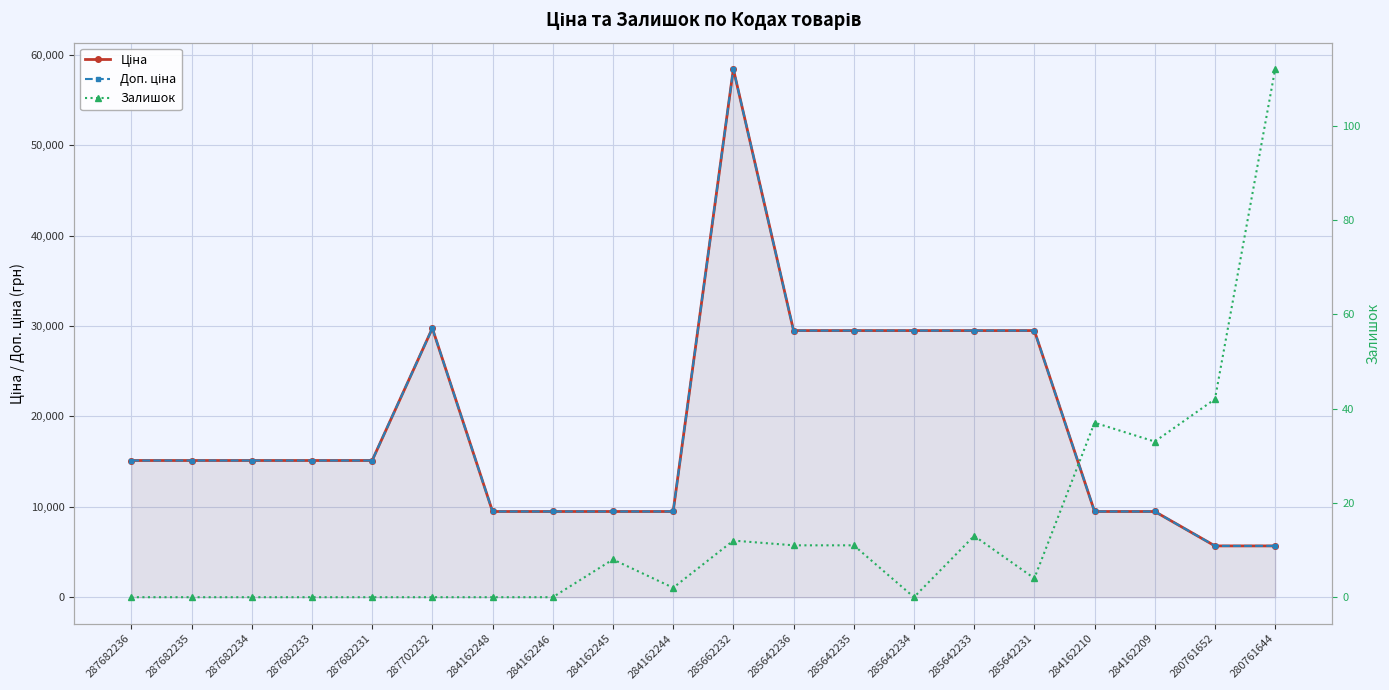

At which category is the sum across all series the highest?

285662232